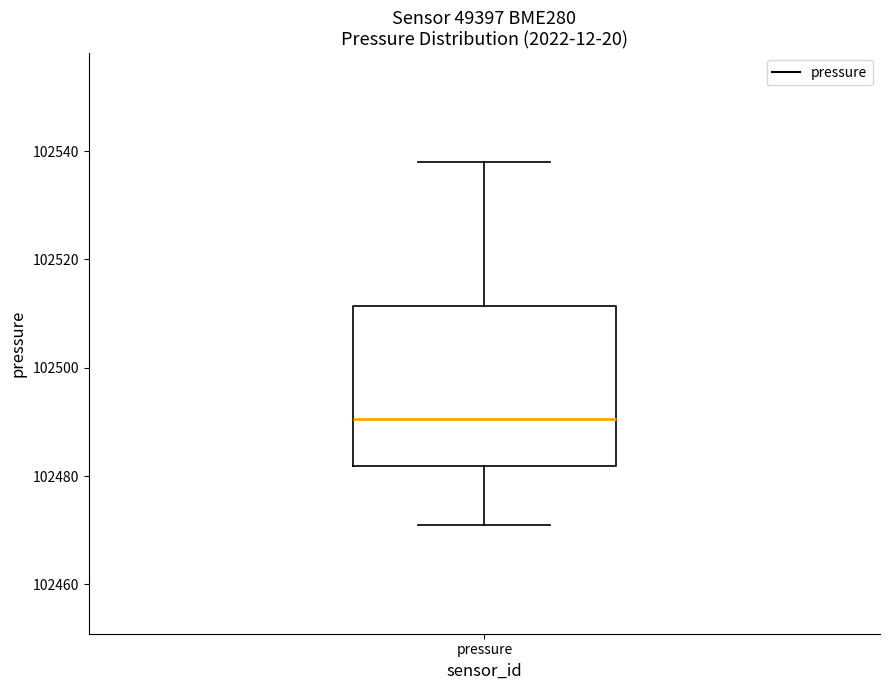

Where is the lower edge of the box for pressure on the y-axis? The values are not printed on the chart, so give them approximately, as read against the axis.

102482